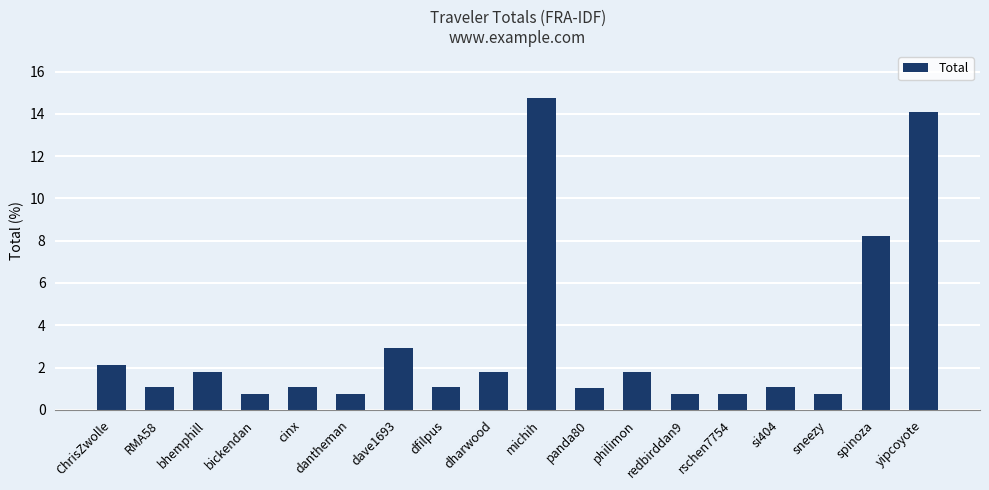

At which category does the chart reach its peak across all series?

michih